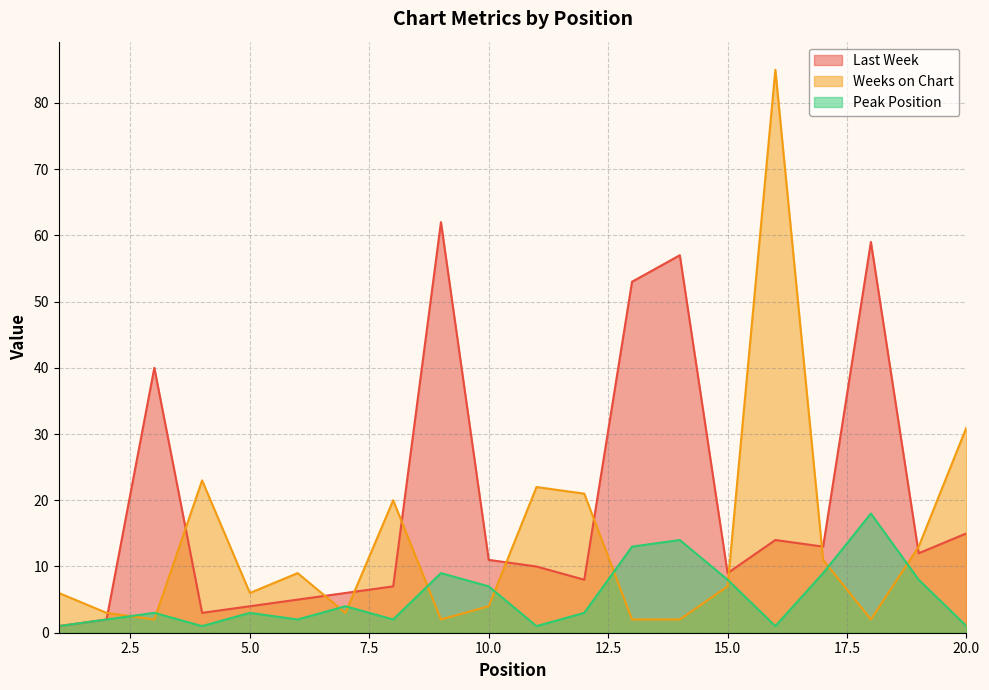

Reading right to left, what are all the values shown in this chart?

Last Week: 20=15	19=12	18=59	17=13	16=14	15=9	14=57	13=53	12=8	11=10	10=11	9=62	8=7	7=6	6=5	5=4	4=3	3=40	2=2	1=1
Weeks on Chart: 20=31	19=13	18=2	17=11	16=85	15=7	14=2	13=2	12=21	11=22	10=4	9=2	8=20	7=3	6=9	5=6	4=23	3=2	2=3	1=6
Peak Position: 20=1	19=8	18=18	17=9	16=1	15=8	14=14	13=13	12=3	11=1	10=7	9=9	8=2	7=4	6=2	5=3	4=1	3=3	2=2	1=1